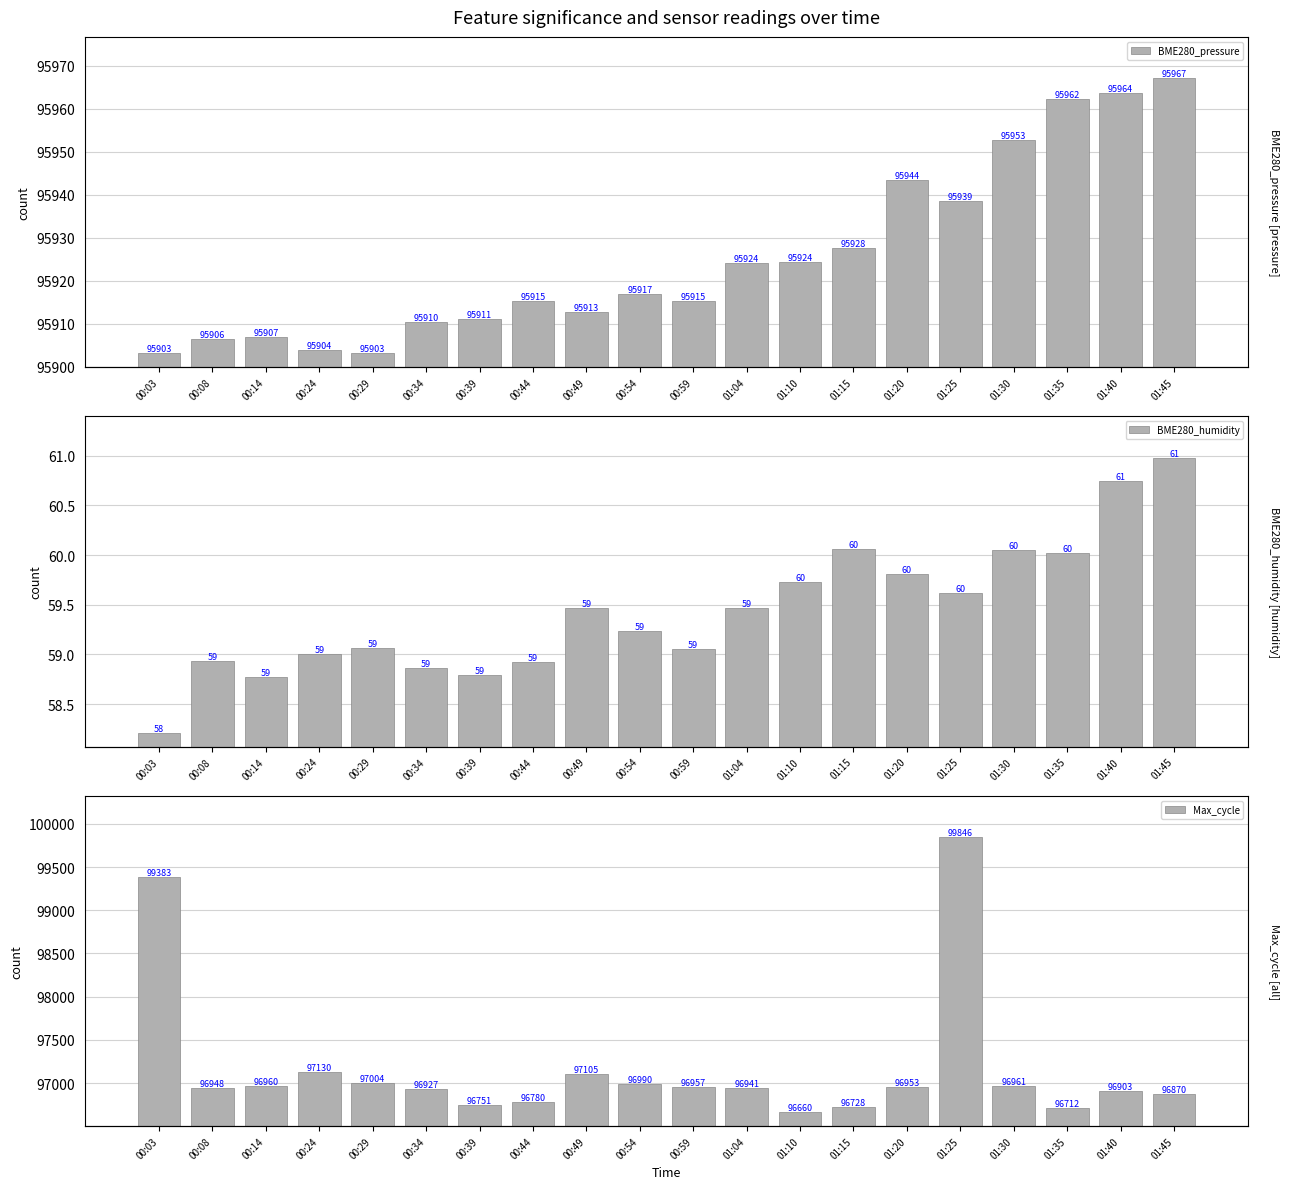

The value of BME280_pressure at 01:35 is 20519.9. True or false?

False